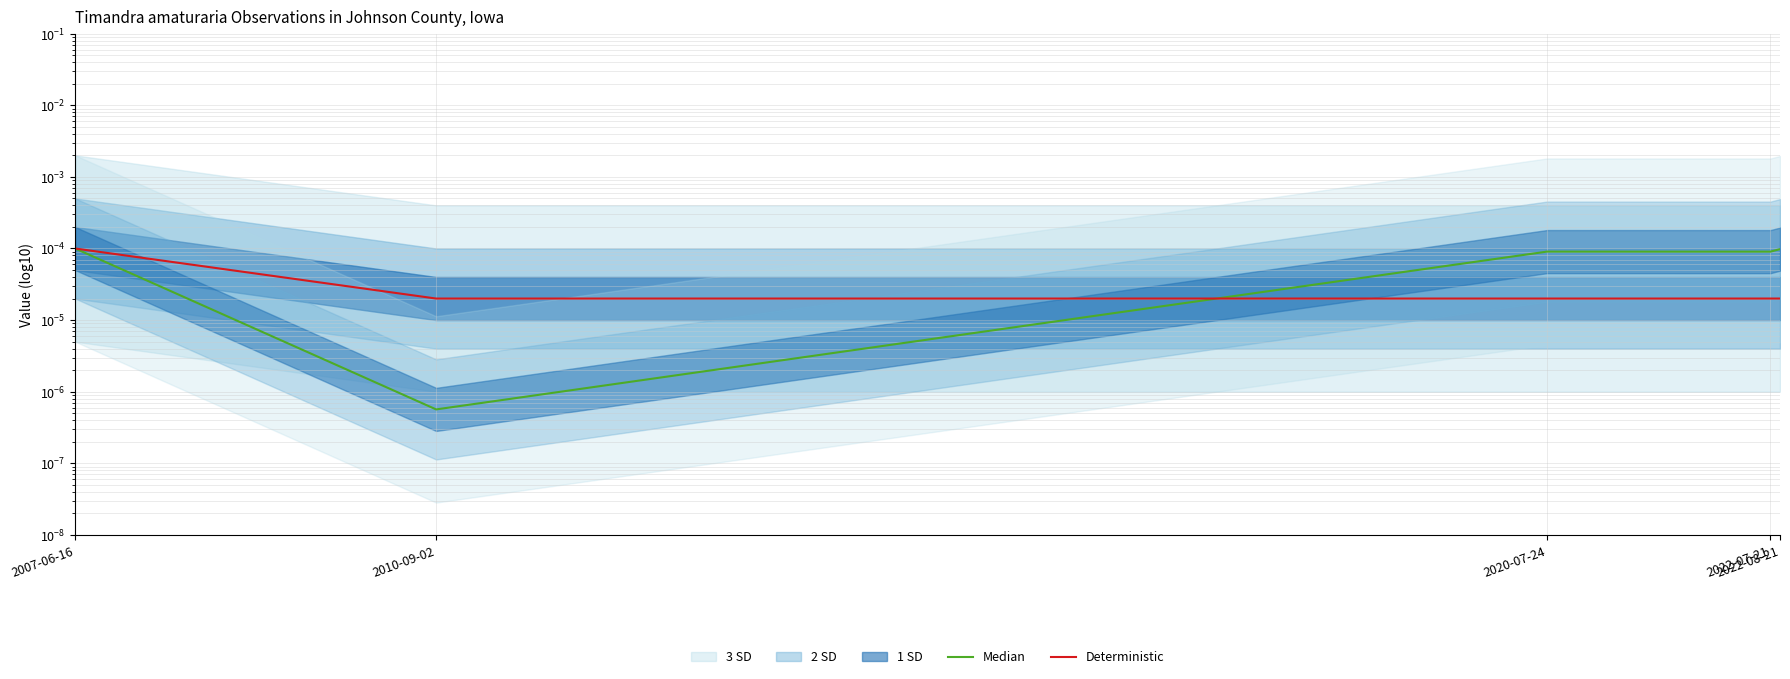

Reading left to right, list all the values displayed in this chart.

Median: 2007-06-16=0.0	2010-09-02=0.0	2020-07-24=0.0	2022-07-21=0.0	2022-08-21=0.0
Deterministic: 2007-06-16=0.0	2010-09-02=0.0	2020-07-24=0.0	2022-07-21=0.0	2022-08-21=0.0